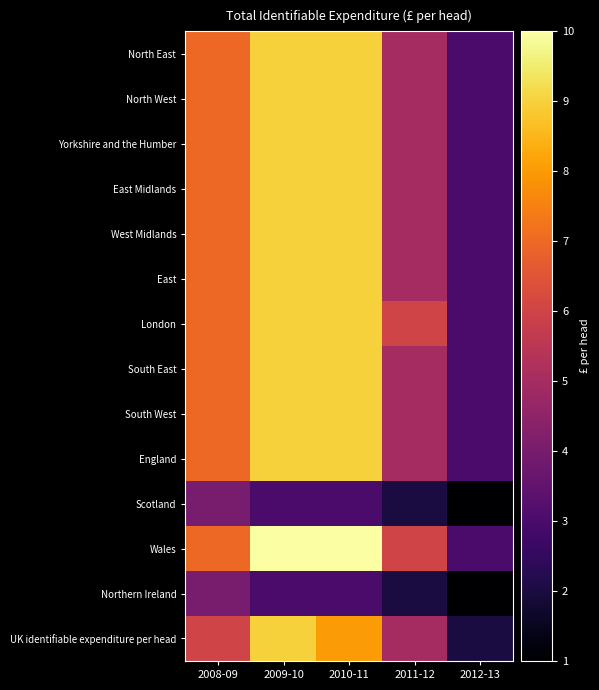

Rank the series by their maximum value, from highest to lowest.

Wales, North East, North West, Yorkshire and the Humber, East Midlands, West Midlands, East, London, South East, South West, England, UK identifiable expenditure per head, Scotland, Northern Ireland